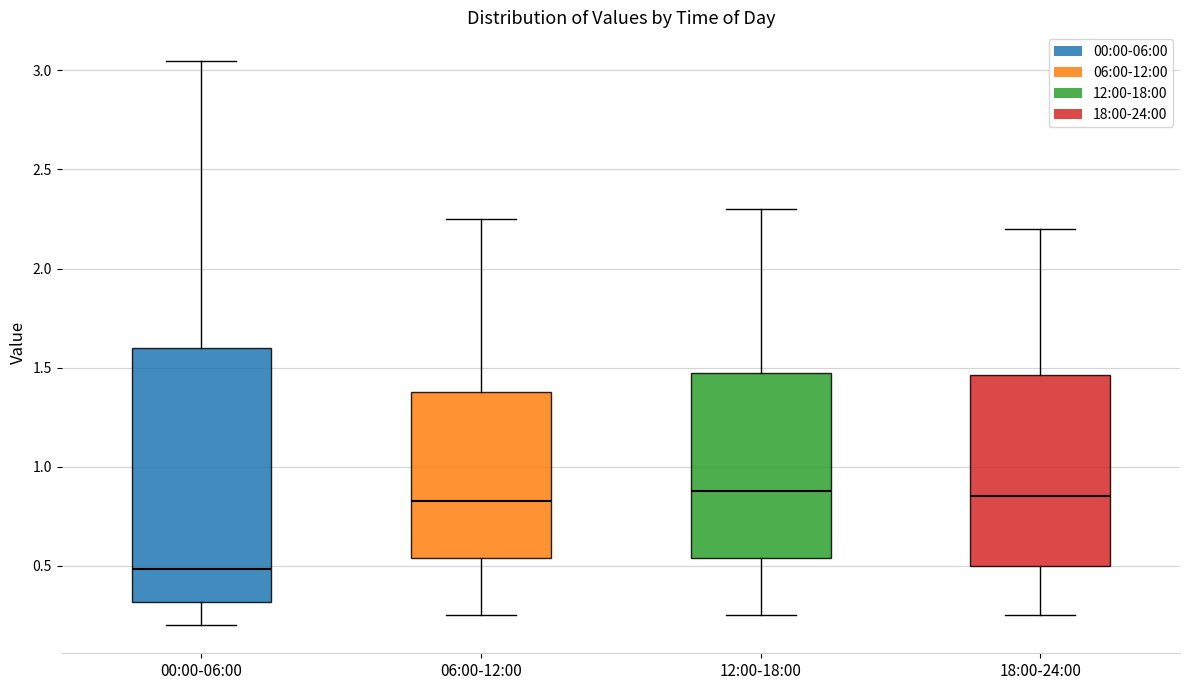

Which box is the tallest, from its lower edge to its upper edge?

00:00-06:00